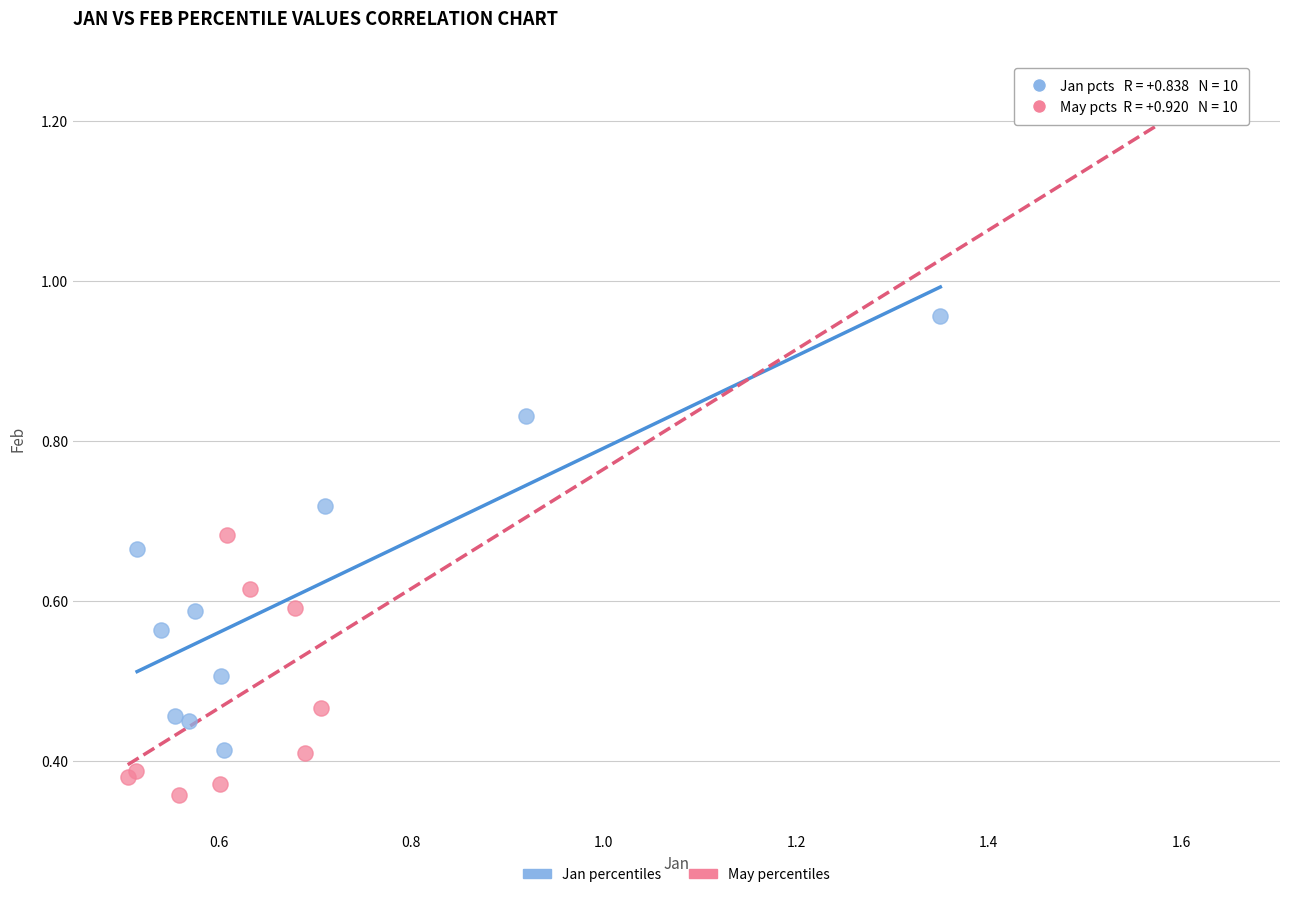

Which series has the largest Y range (max minus min)?

May percentiles